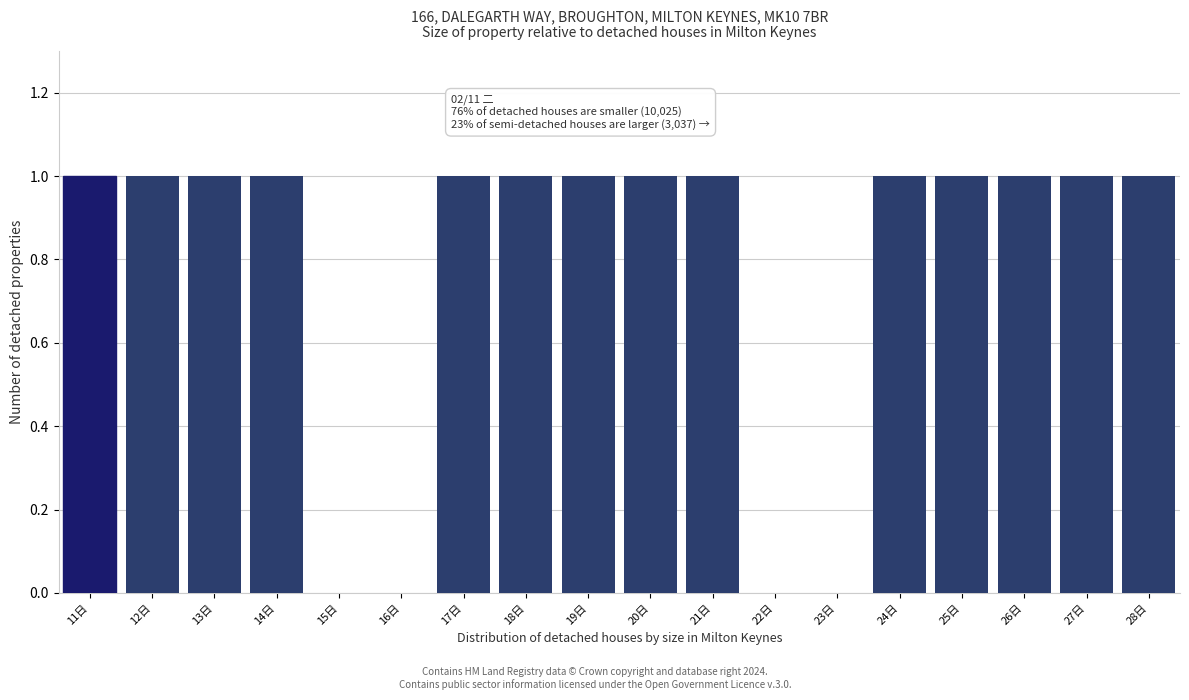

Reading left to right, list all the values displayed in this chart.

11日=1	12日=1	13日=1	14日=1	15日=0	16日=0	17日=1	18日=1	19日=1	20日=1	21日=1	22日=0	23日=0	24日=1	25日=1	26日=1	27日=1	28日=1